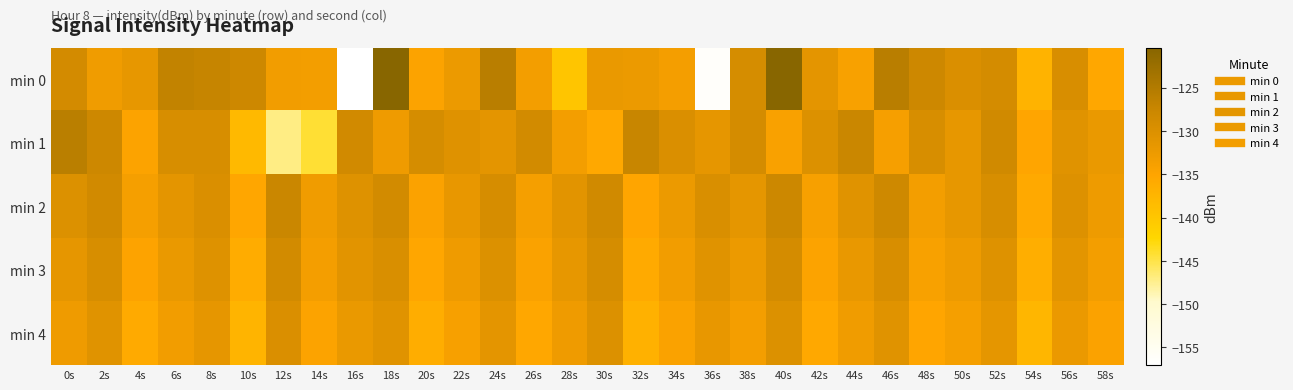

Which series has the largest range (max minus min)?

min 0